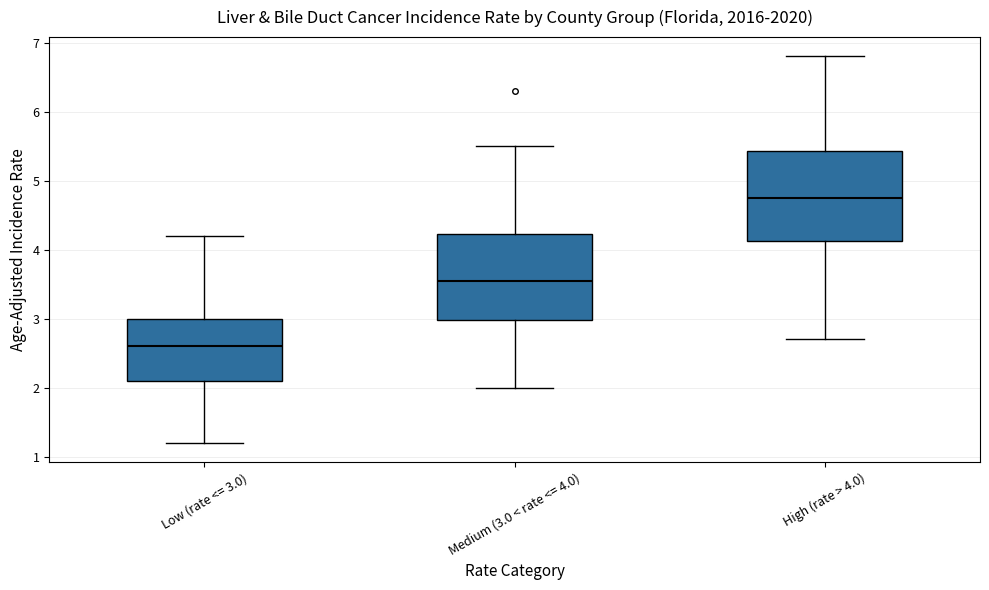

Which box has the lowest median line?

Low (rate <= 3.0)